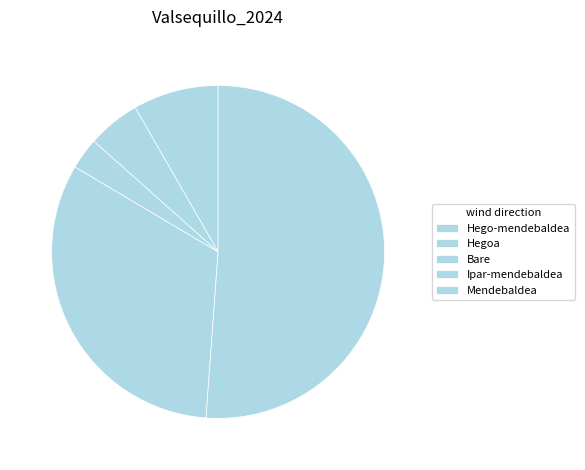

Between Hego-mendebaldea and Ipar-mendebaldea, which is larger?

Ipar-mendebaldea